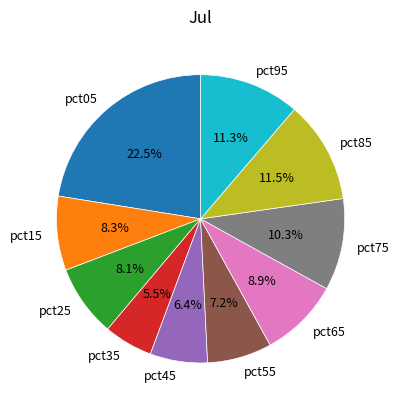

To the nearest percent, what is the difference between the pct35 and pct25 slice percentages?

3%